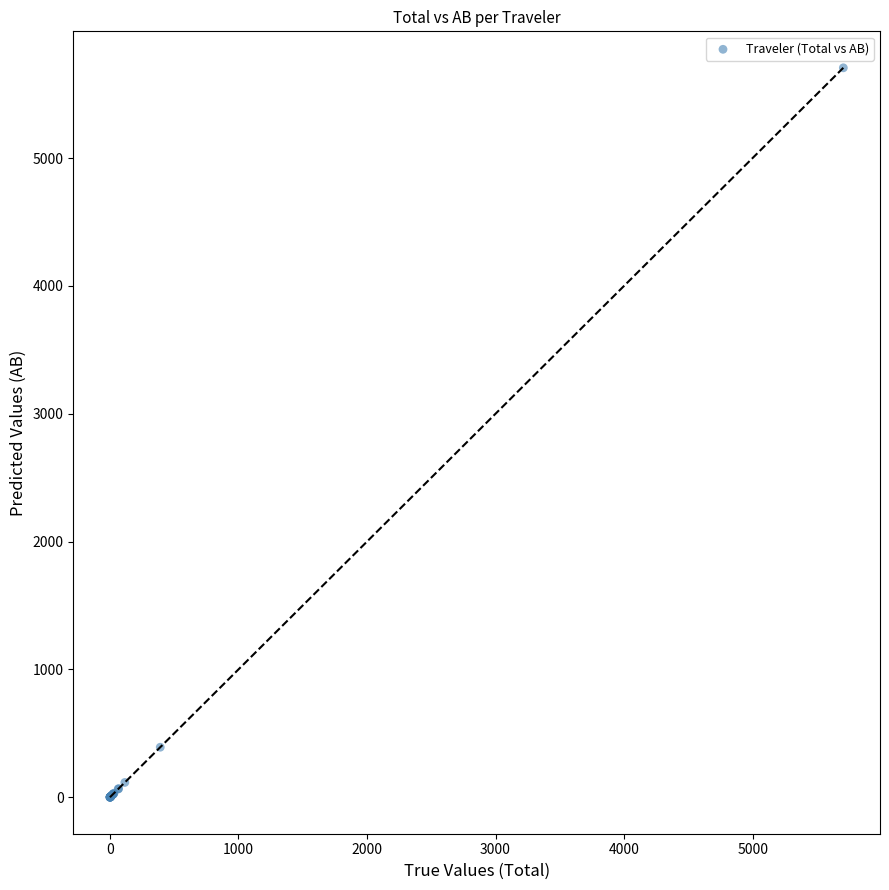

What Y value in the scatter plot is closest to 2853?

392.1